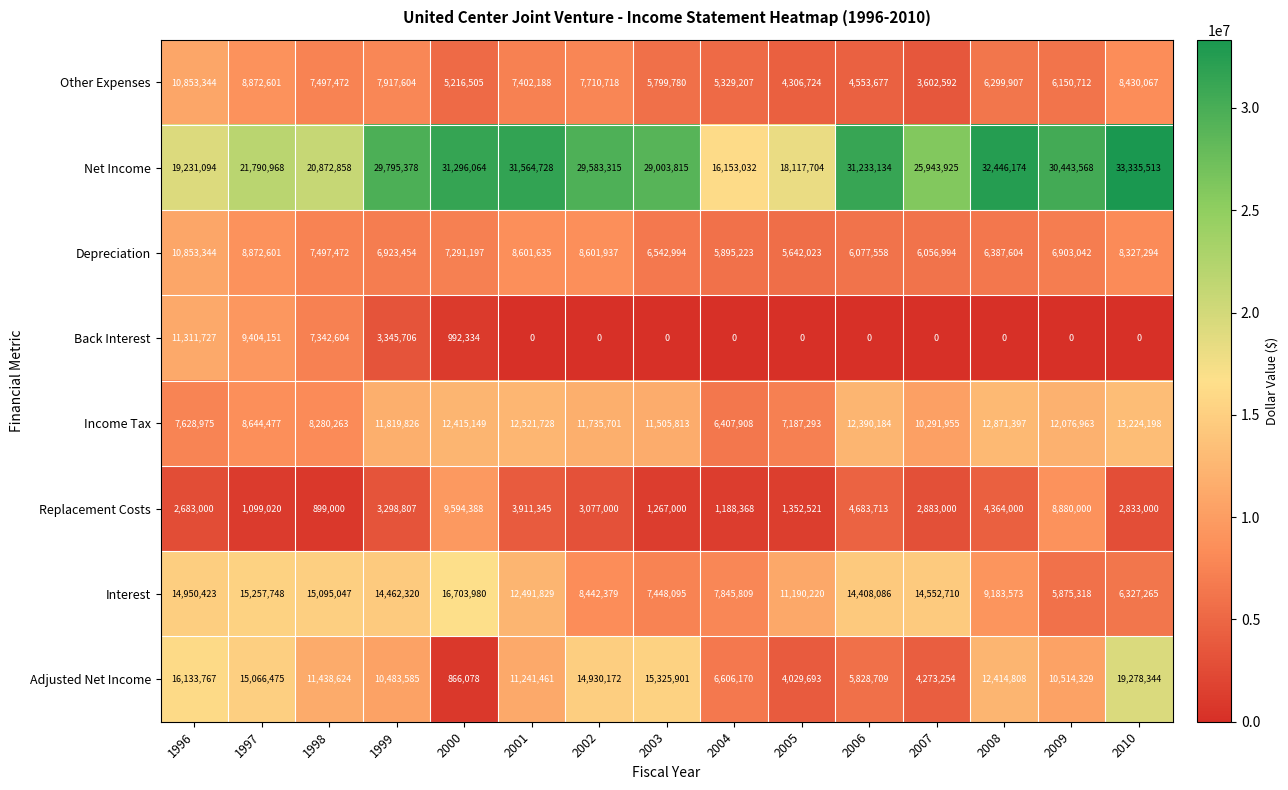

Count the number of categories in the chart.

15